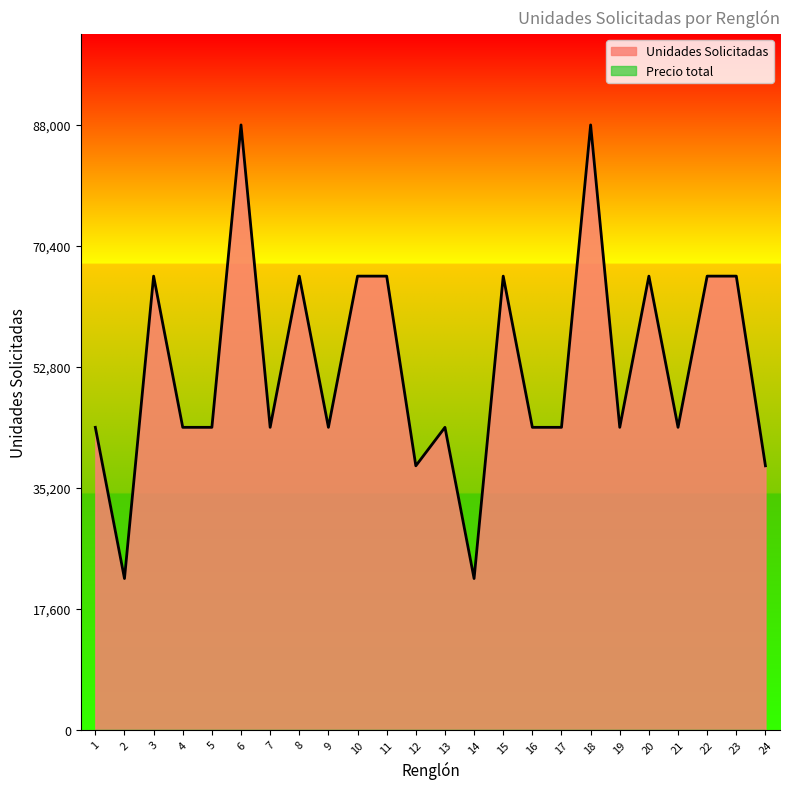

Reading right to left, extract all data points from this chart.

24=38400	23=66000	22=66000	21=44000	20=66000	19=44000	18=88000	17=44000	16=44000	15=66000	14=22000	13=44000	12=38400	11=66000	10=66000	9=44000	8=66000	7=44000	6=88000	5=44000	4=44000	3=66000	2=22000	1=44000